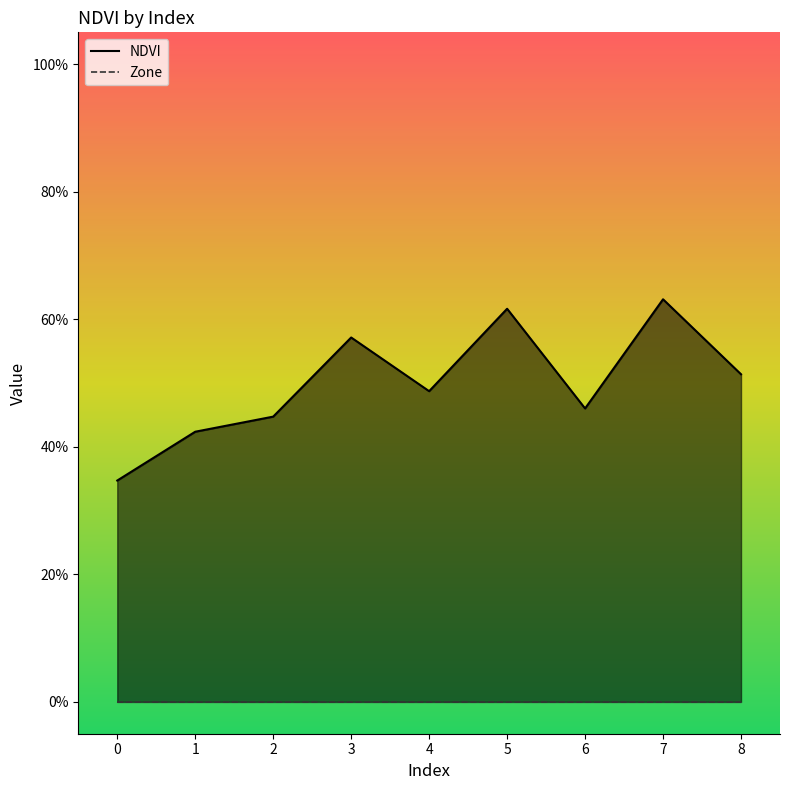

Count the number of categories in the chart.

9